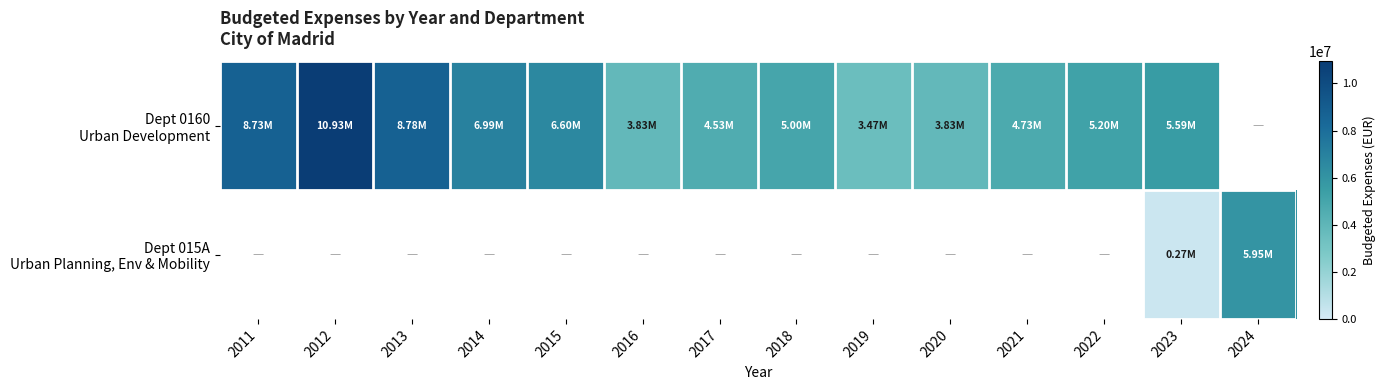

What is the difference between the maximum and minimum values in the Dept 0160 Urban Development series?

7468174.2